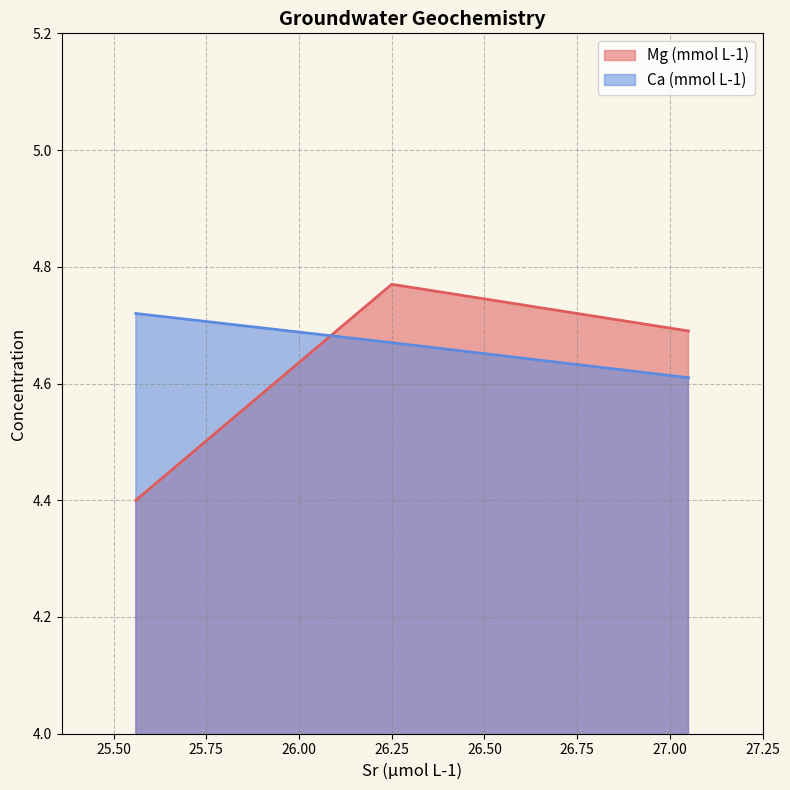

The value of Ca (mmol L-1) at 25.56 is 4.7. True or false?

True